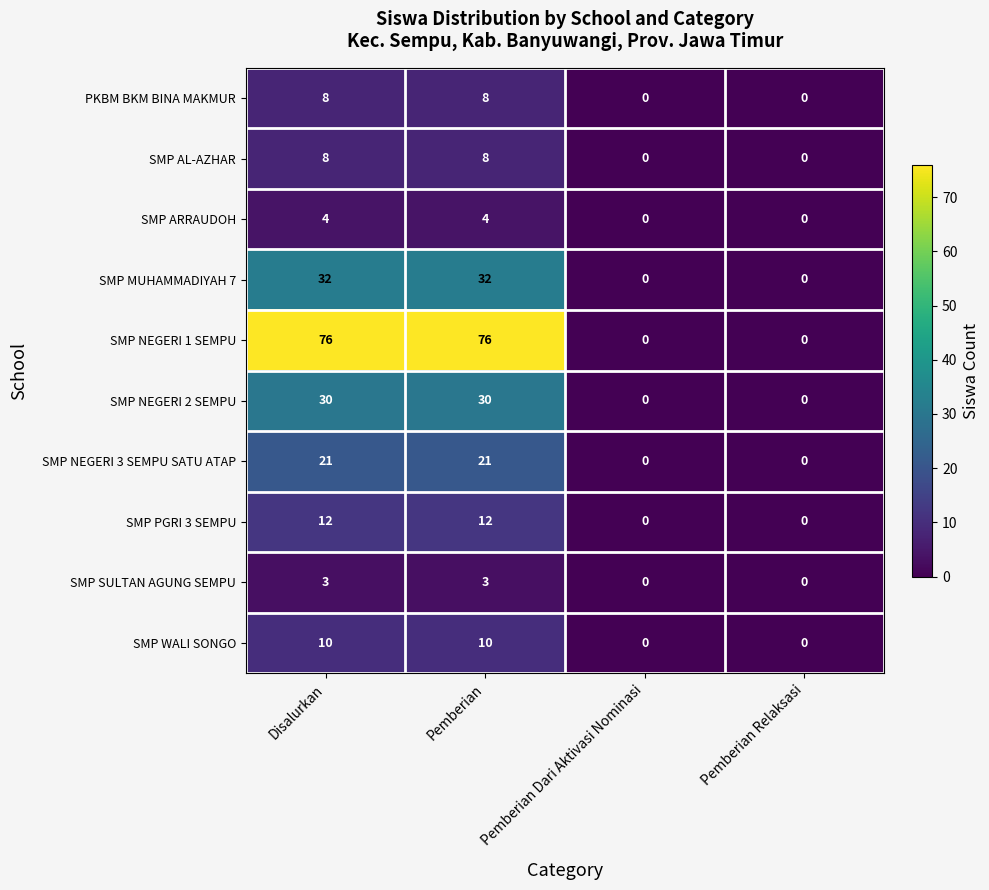

What is the difference between the maximum and minimum values in the SMP NEGERI 2 SEMPU series?

30